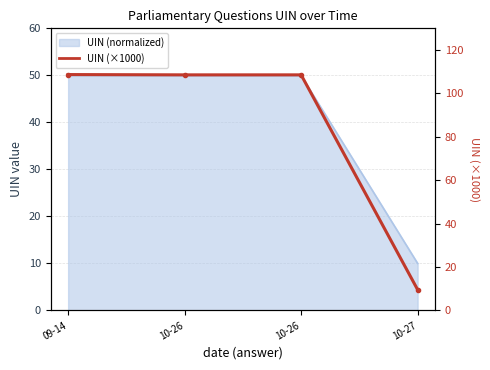

Read the value at 10-26.

108.6